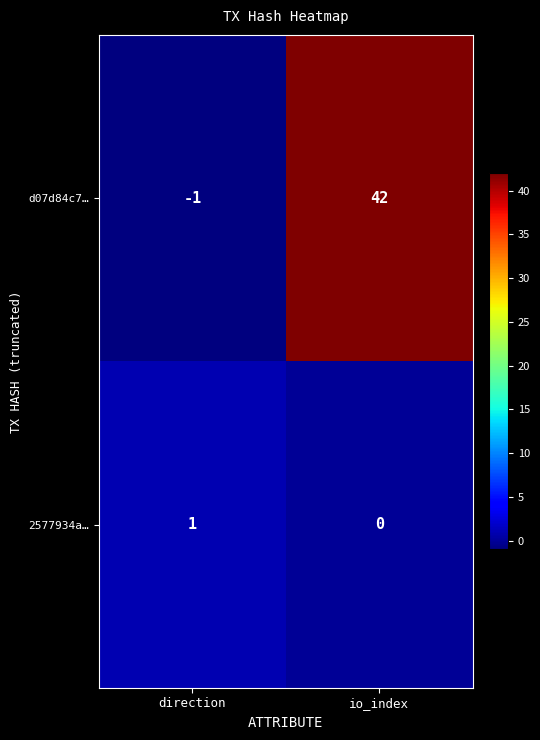

Reading right to left, extract all data points from this chart.

d07d84c7…: io_index=42	direction=-1
2577934a…: io_index=0	direction=1